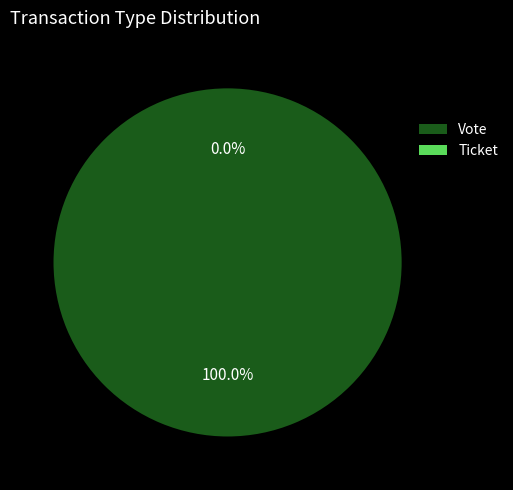

Which slice is the largest?

Vote